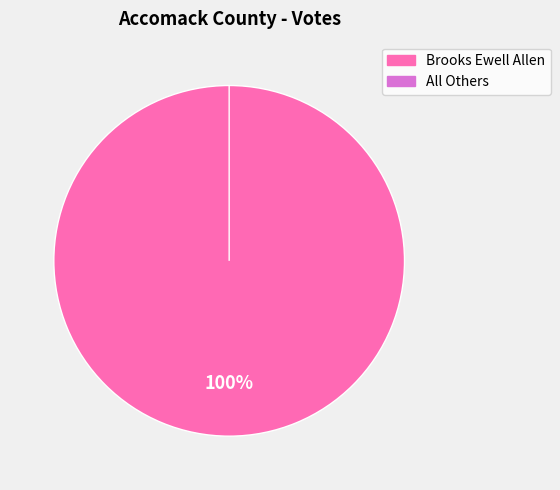

The All Others slice represents 0% of the pie. True or false?

True